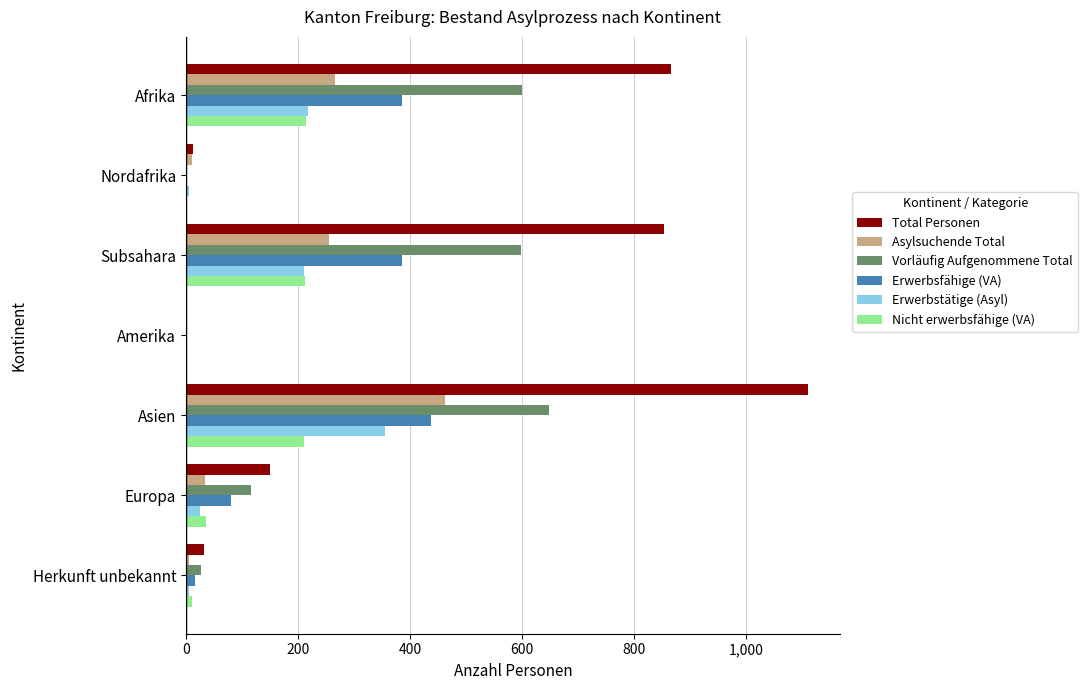

What is the average value of the Asylsuchende Total series?

148